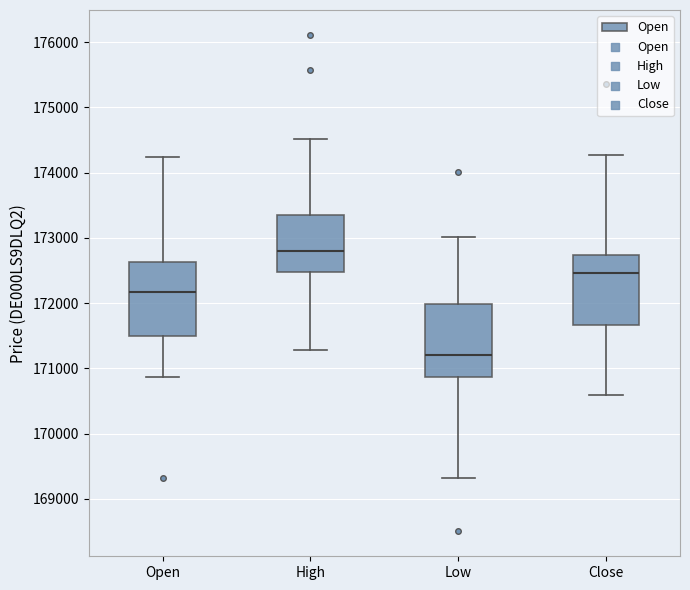

Which box has the lowest median line?

Low